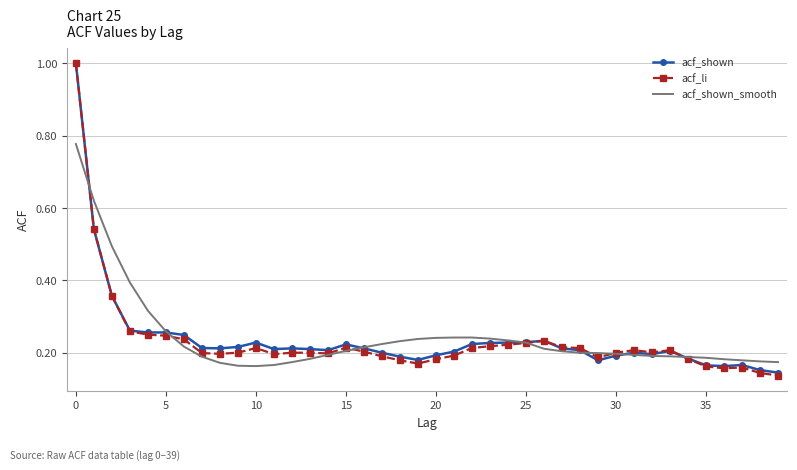

What is the maximum value for acf_li?

1.0